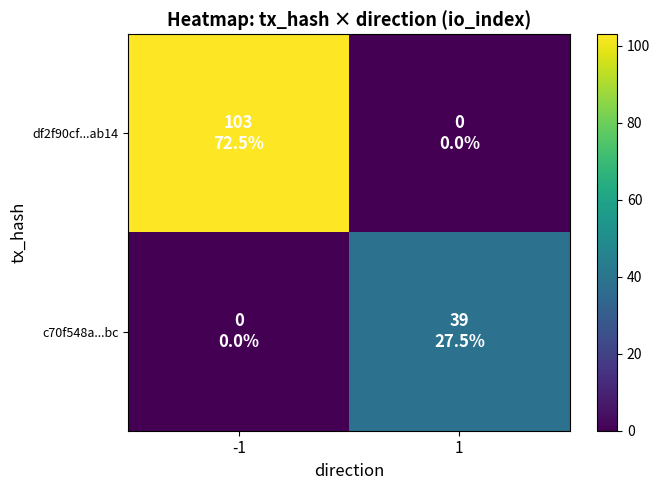

Between -1 and 1, which series saw the biggest shift?

df2f90cf...ab14